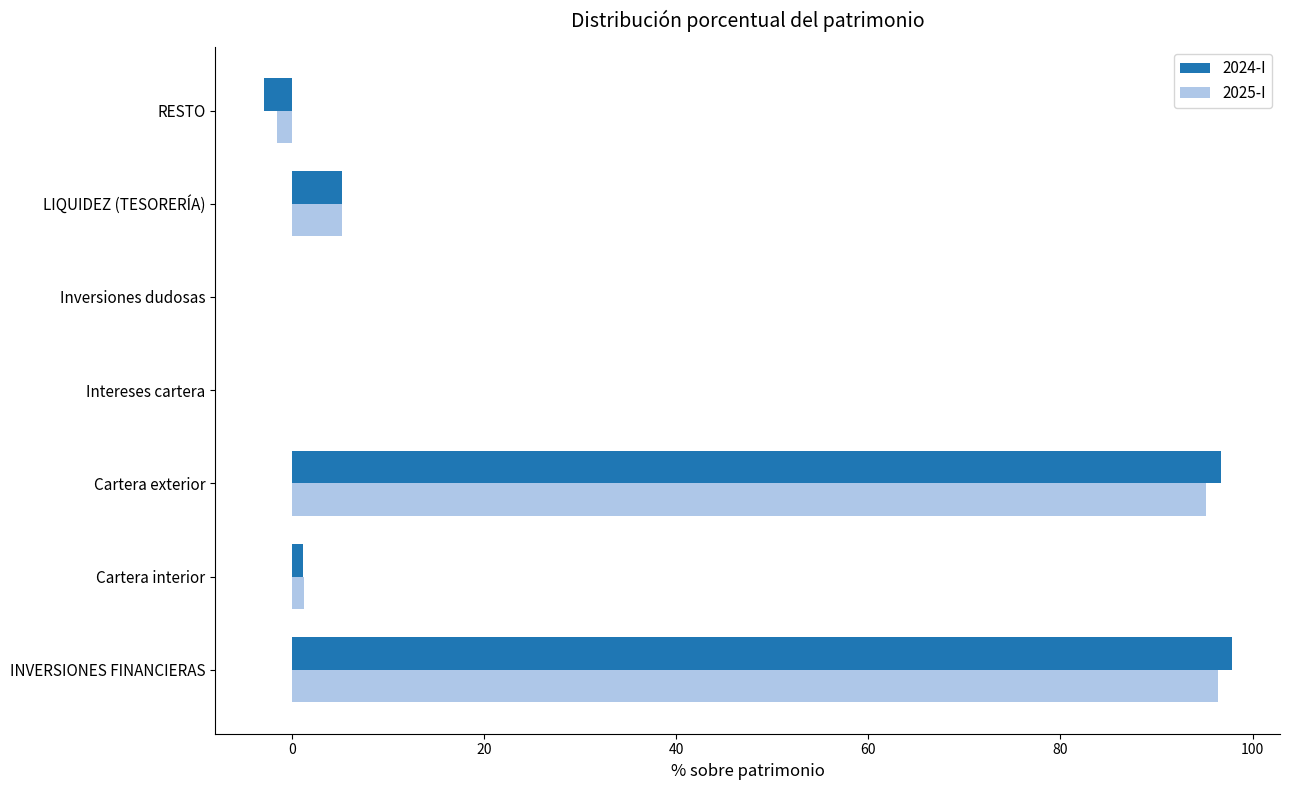

What is the sum of the 2025-I values at INVERSIONES FINANCIERAS and Intereses cartera?

96.4